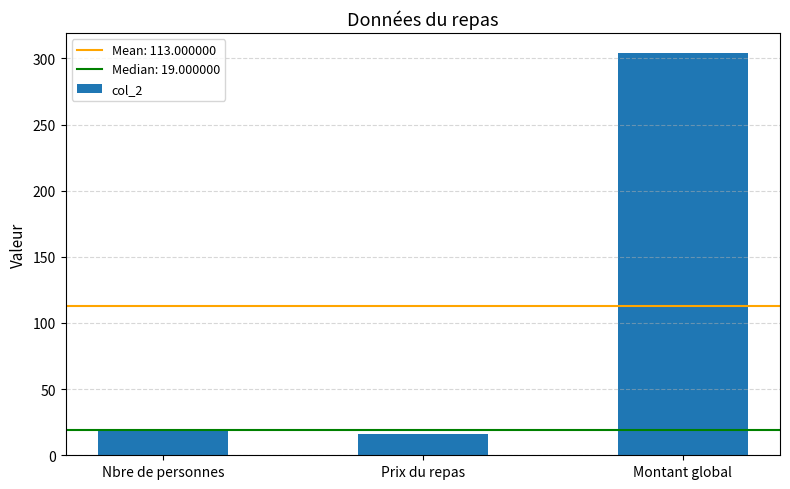

What is the ratio of the value at Prix du repas to the value at Montant global?

0.1